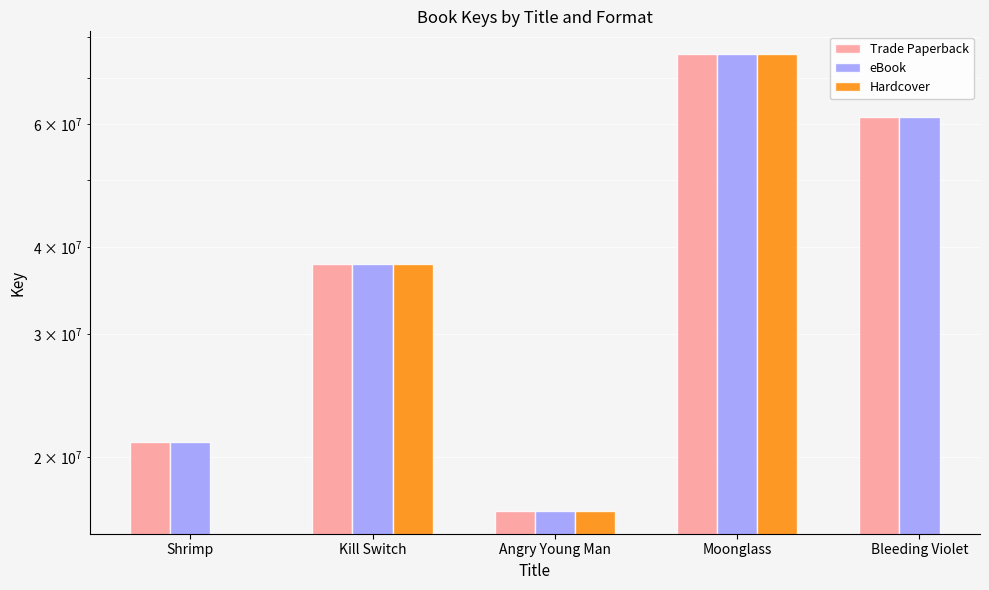

What is the highest value of the Trade Paperback series?

75617608.0